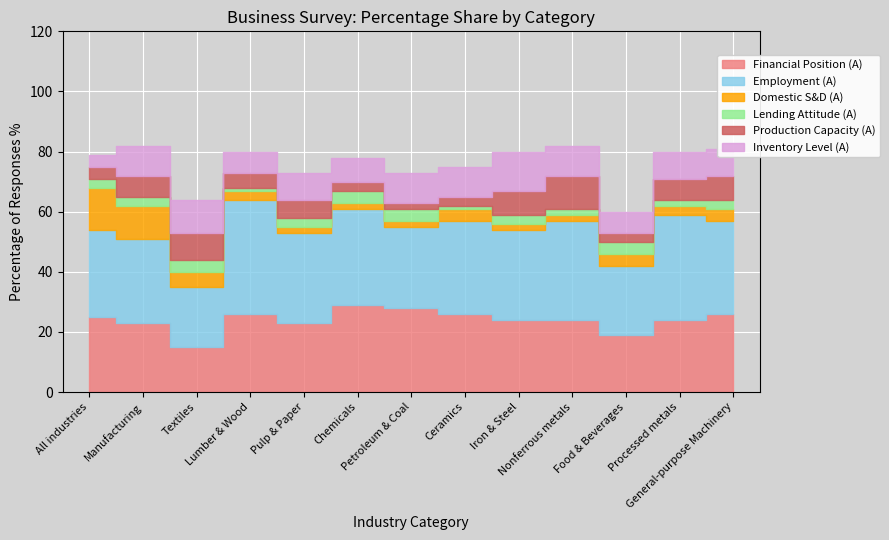

How many interior local valleys does the Lending Attitude (A) series have?

4